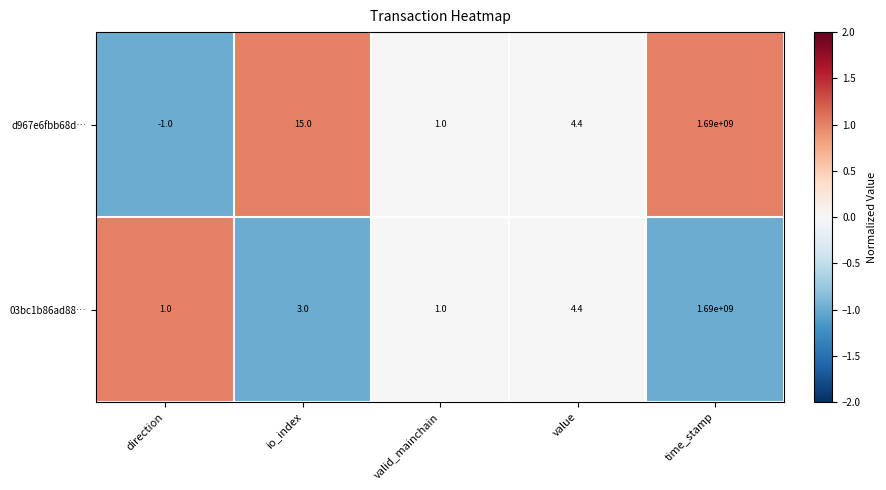

What is the minimum value shown in the chart?

-1.0